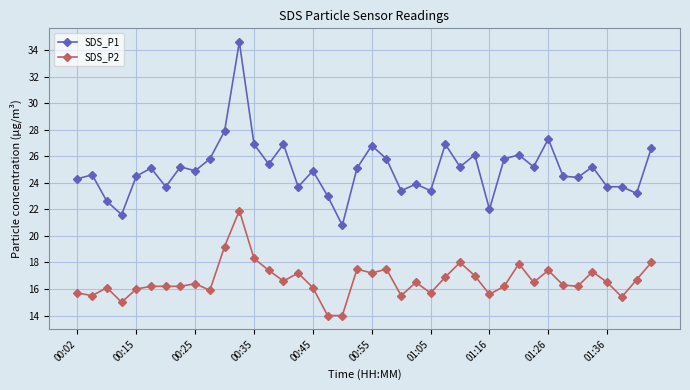

List the series in order of their overall mean, lowest first.

SDS_P2, SDS_P1